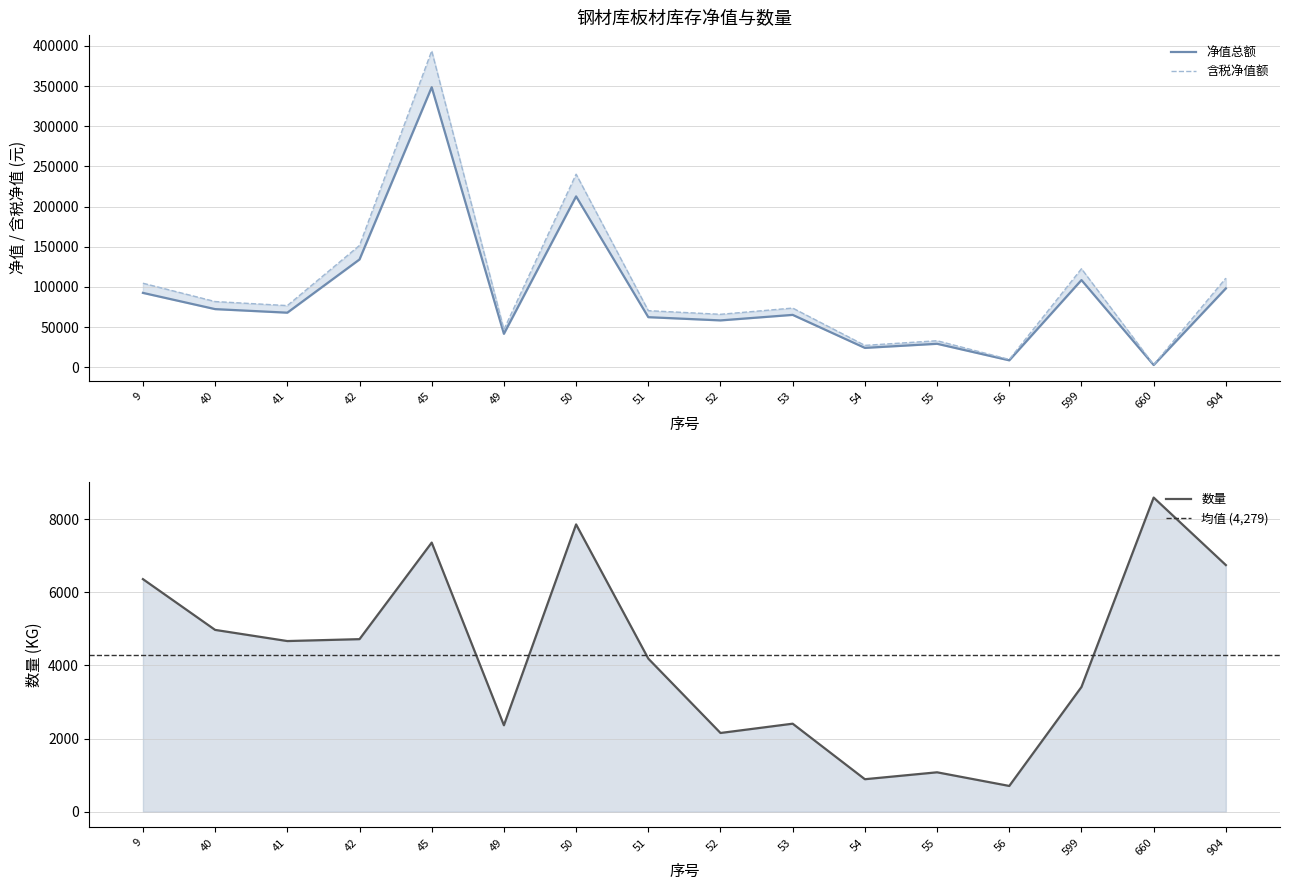

What is the total value across all series at 54?

52213.8